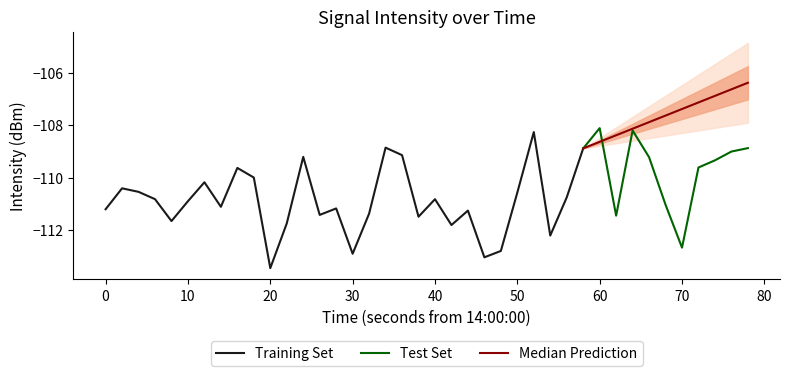

What is the sum of all values?

-4425.0